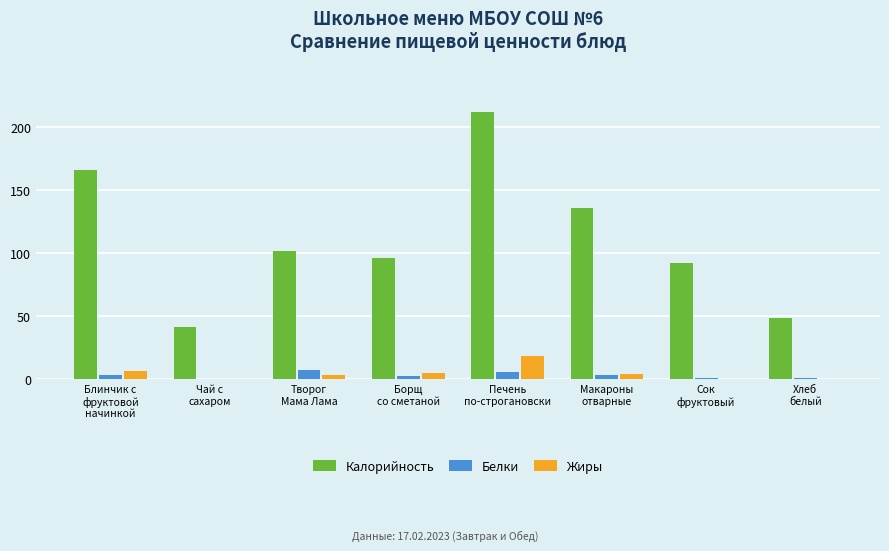

What is the sum of all Калорийность values?

895.7